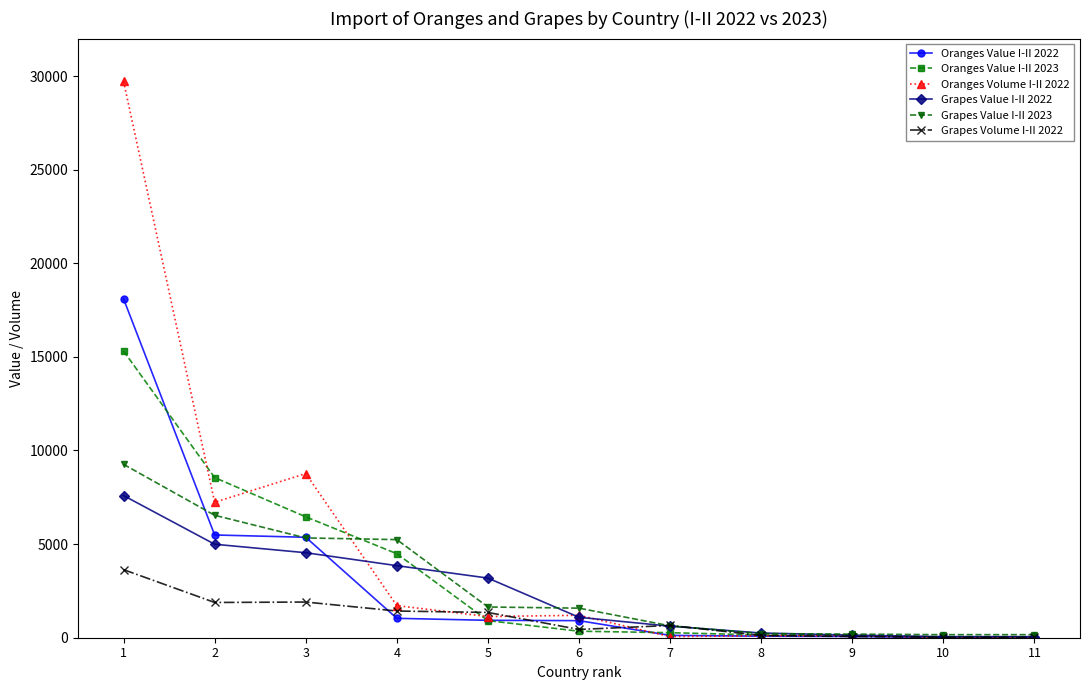

What is the difference between the second highest and second lowest values in the Grapes Volume I-II 2022 series?

1882.2